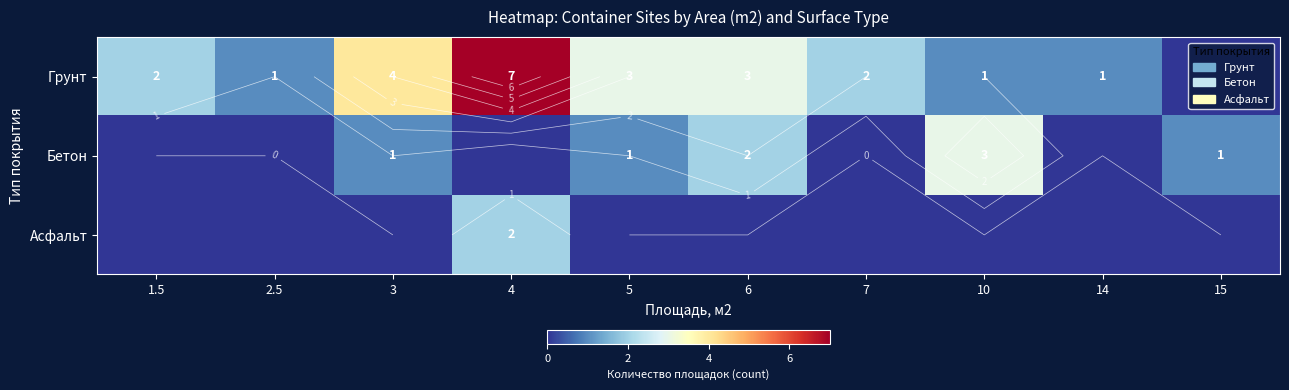

Count the number of data series in this chart.

3